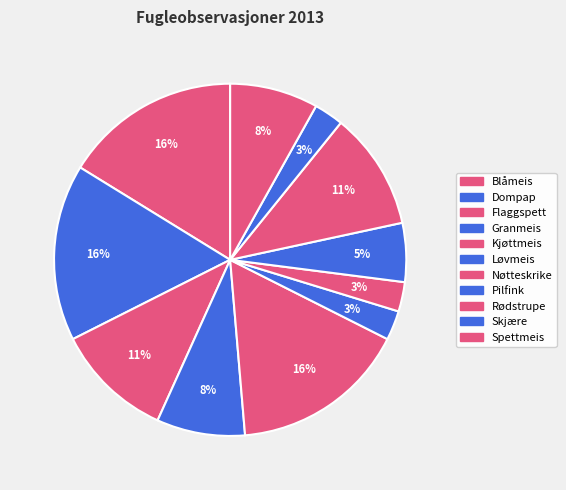

What is the smallest slice in the pie chart?

Løvmeis